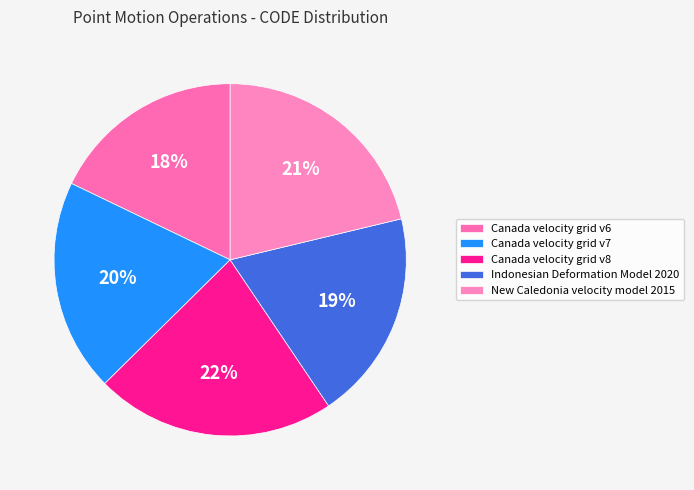

Which category has the smallest portion of the pie?

Canada velocity grid v6